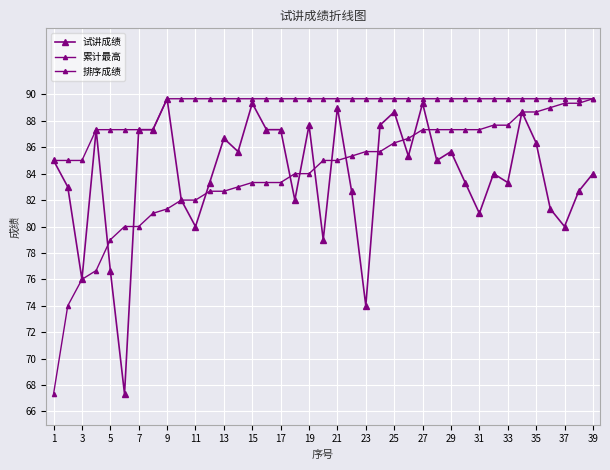

How many series are shown in this chart?

3